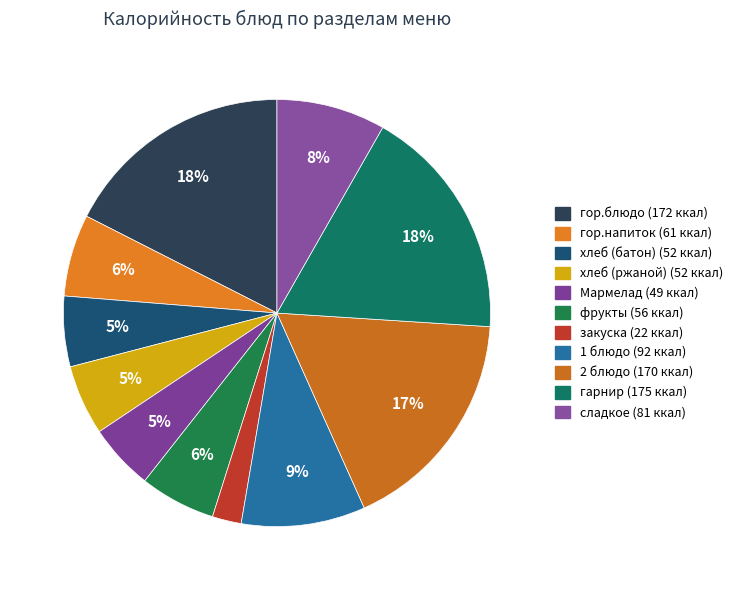

How many slices are in this pie chart?

11